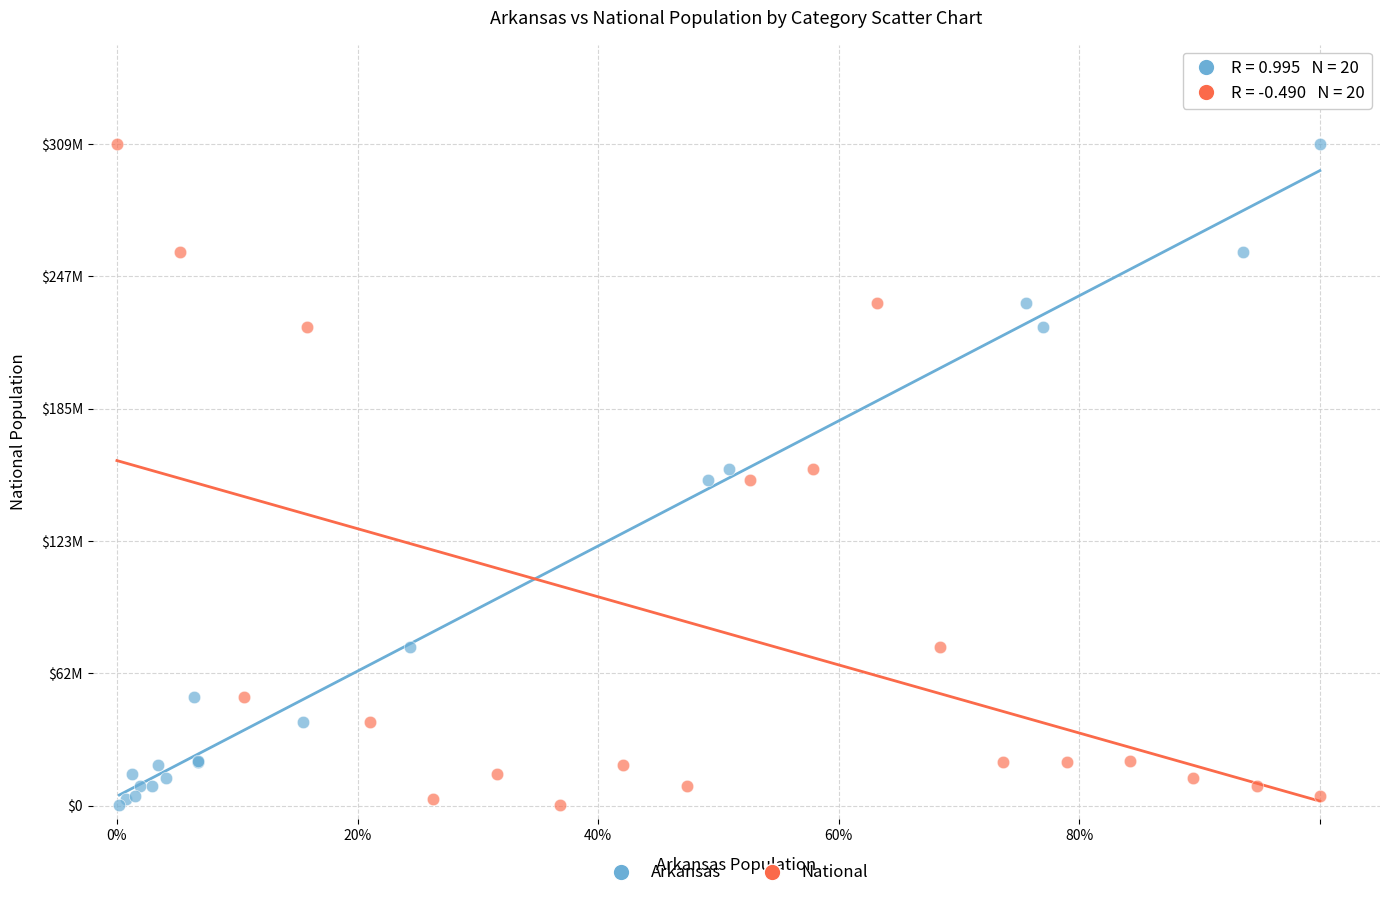

What are all the series names shown in the legend?

Arkansas, National